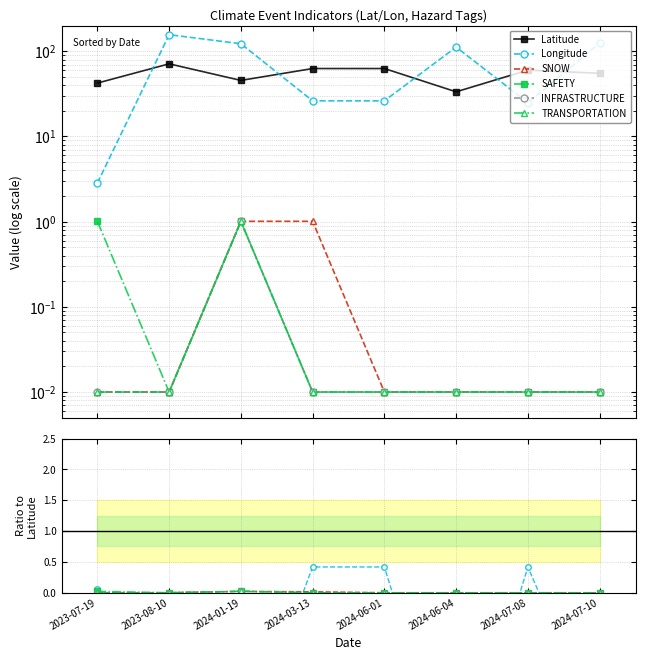

Does the chart display data point markers on the line(s)?

Yes